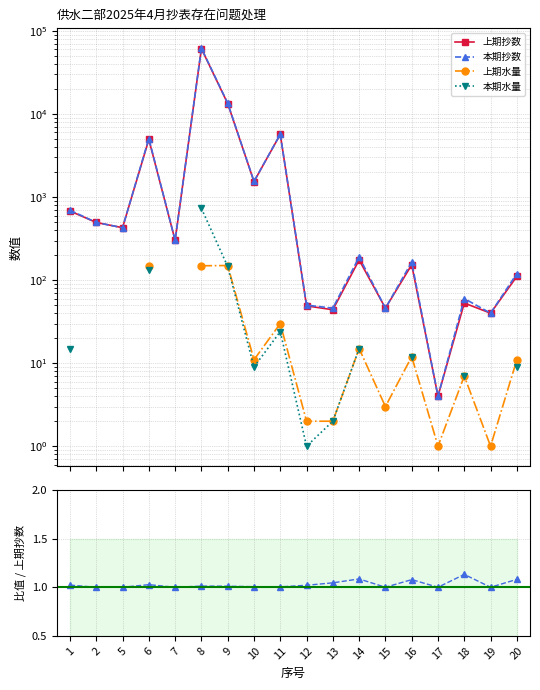

Where is 上期抄数 nearest to the value 30680?

9